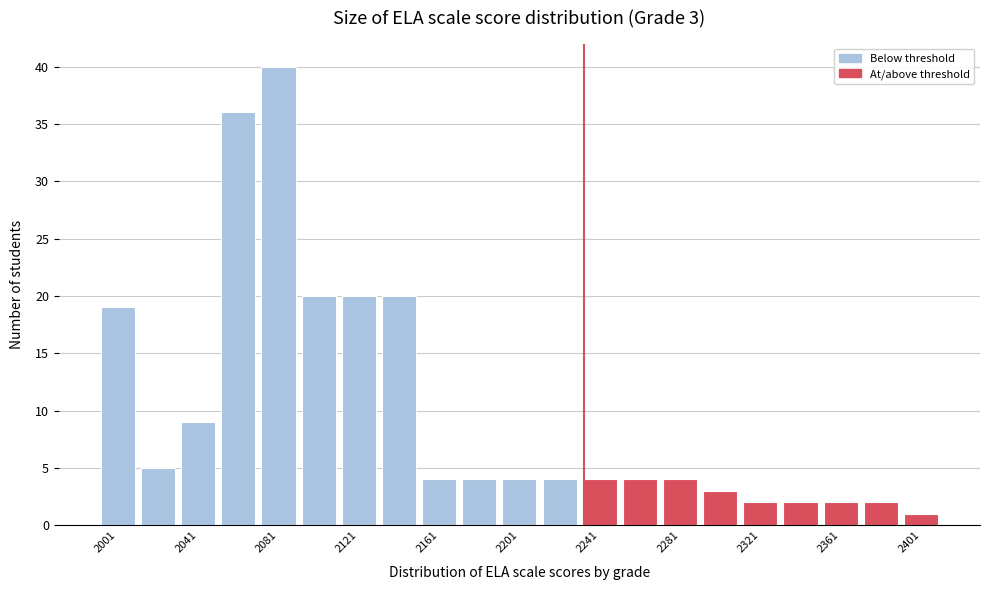

Over which range of the x-axis is the bar tallest?

2071 to 2091